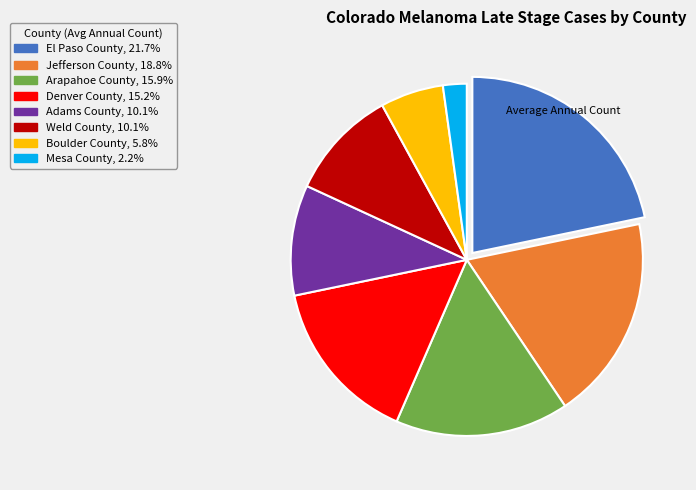

Combined, do El Paso County and Weld County account for over 50%?

No